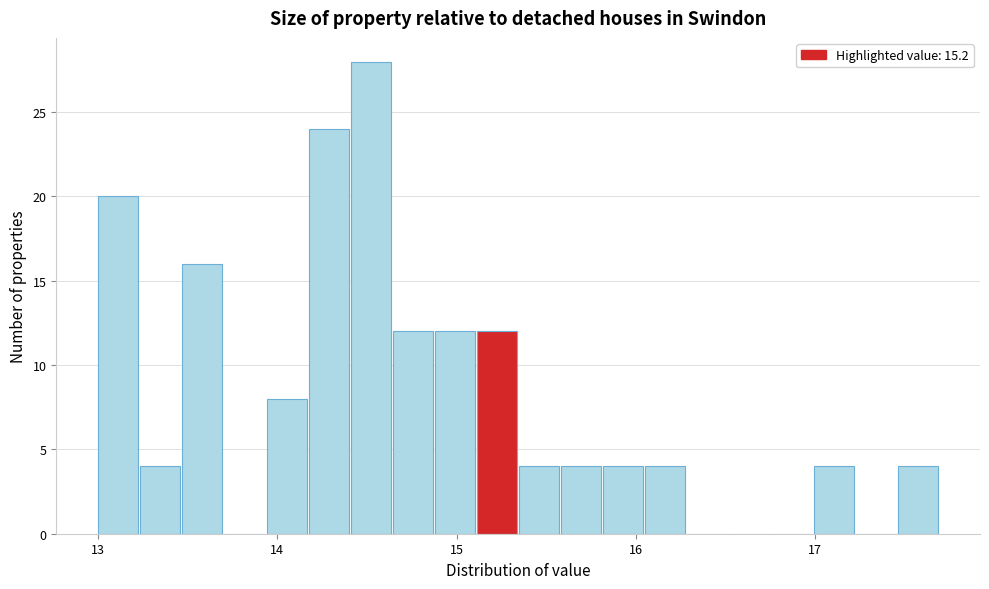

Read against the x-axis, roughly where is the centre of the tallest bar?

14.5